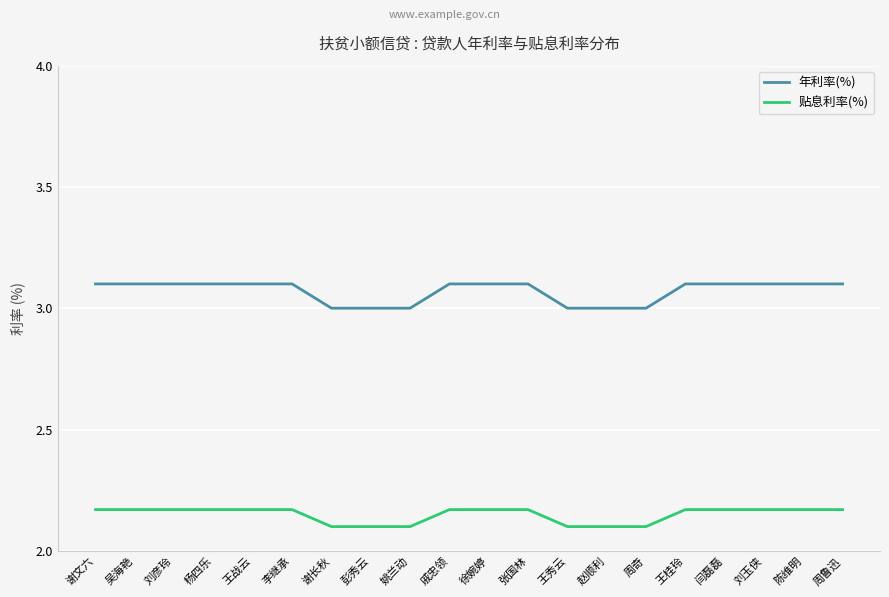

What is the difference between the second highest and minimum values in the 贴息利率(%) series?

0.1